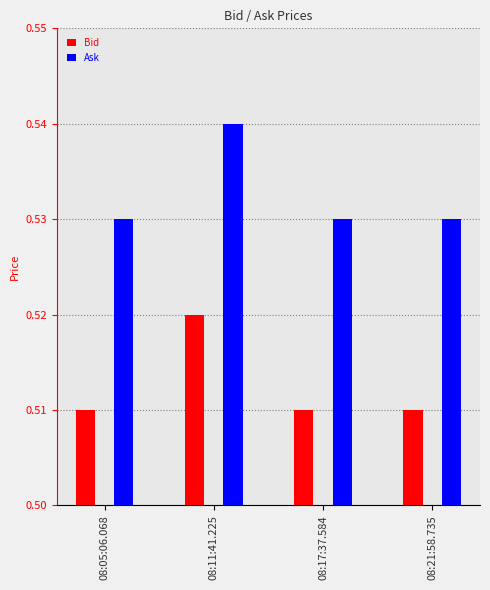

Count the Ask values in the range 0 to 1.

4